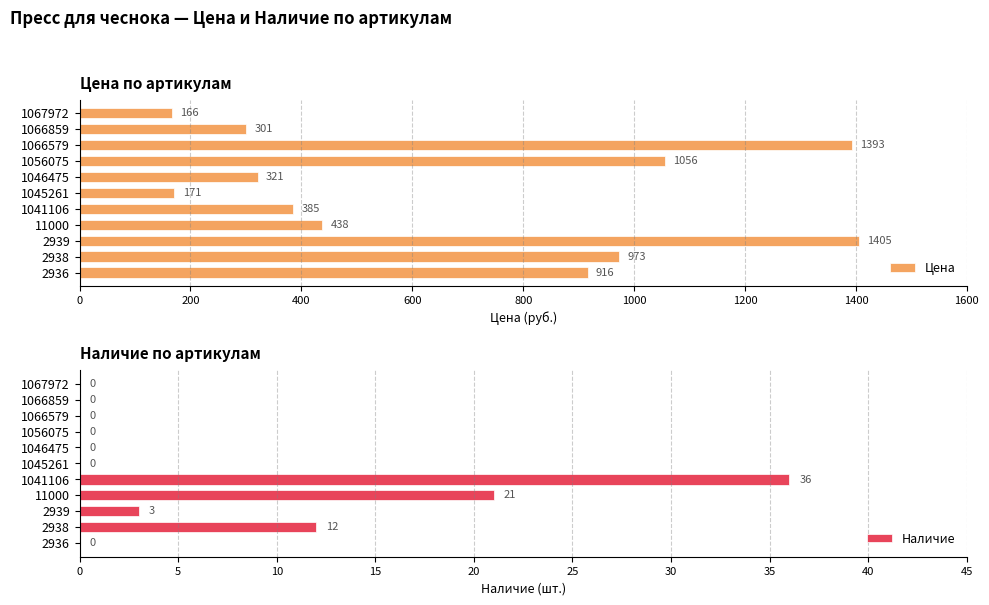

At which label does Цена reach its peak?

2939